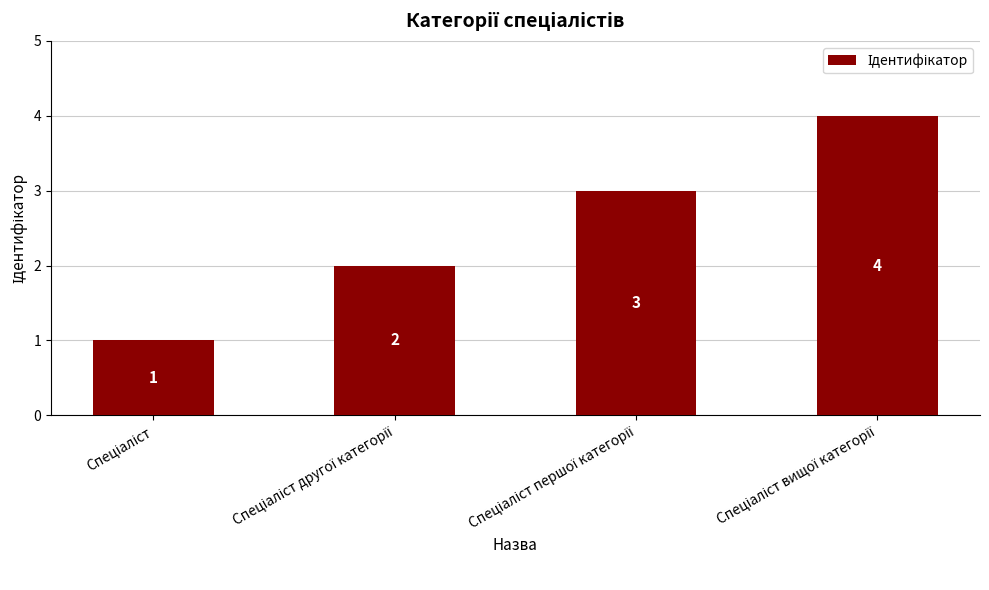

Count the values in the range 2 to 4.

3